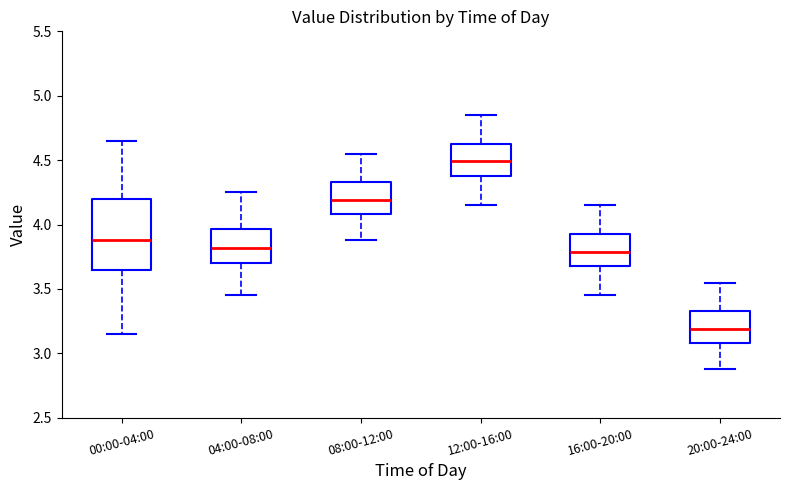

Which box has the lowest median line?

20:00-24:00